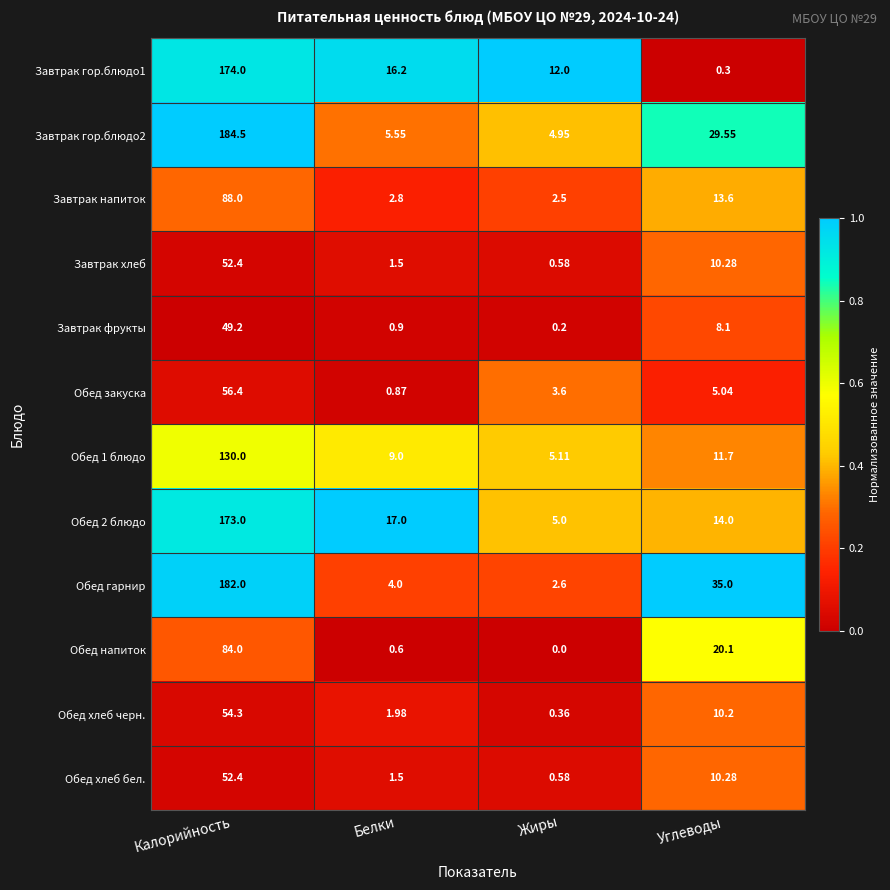

Rank the categories by Обед закуска value from highest to lowest.

Калорийность, Углеводы, Жиры, Белки